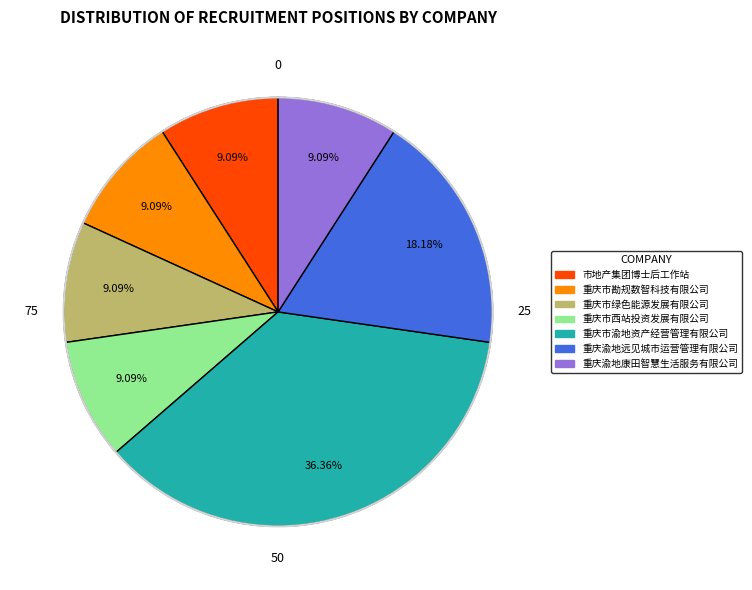

Is the sum of 重庆市勘规数智科技有限公司 and 重庆渝地康田智慧生活服务有限公司 greater than half?

No